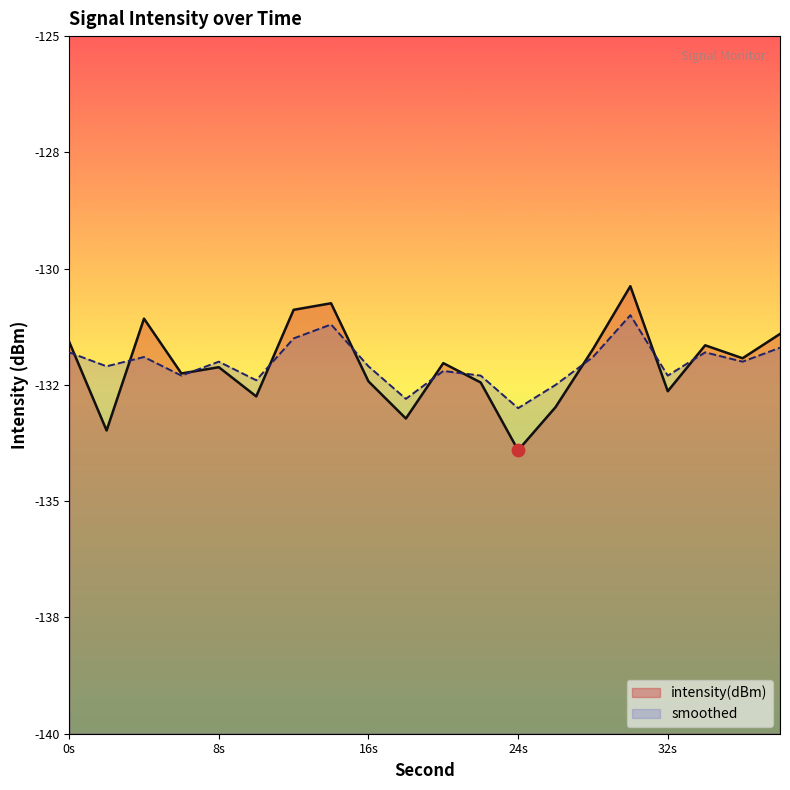

Which series contains the highest Y value?

intensity(dBm)